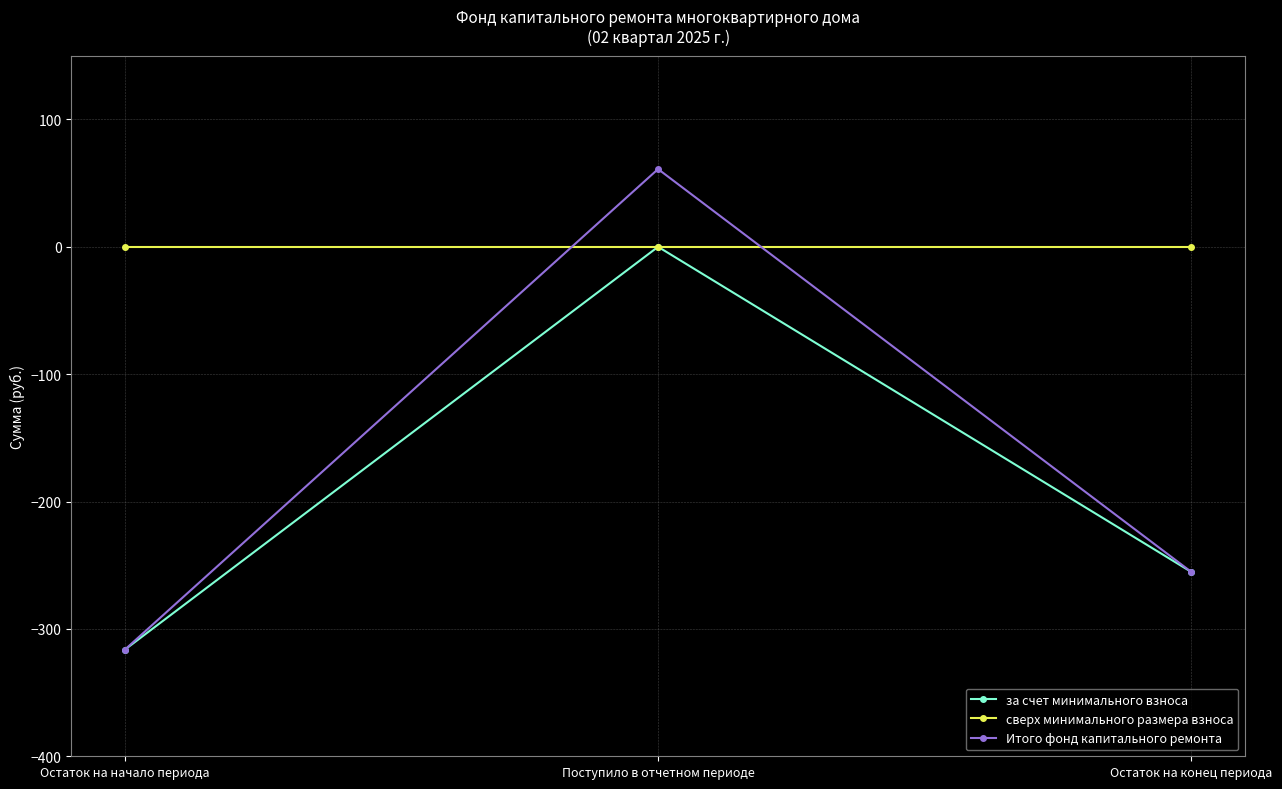

Is it true that за счет минимального взноса equals -255.3 at Остаток на конец периода?

True